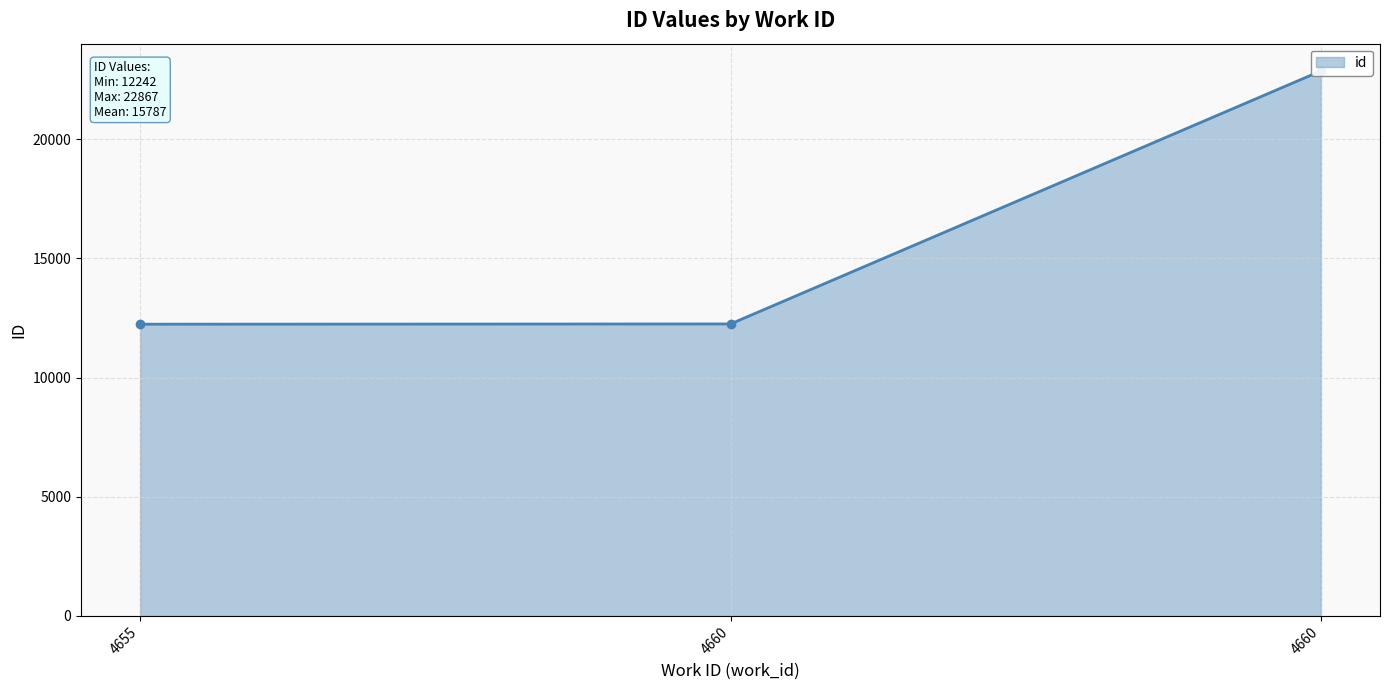

Is it true that the value at 4655 is 3106?

False